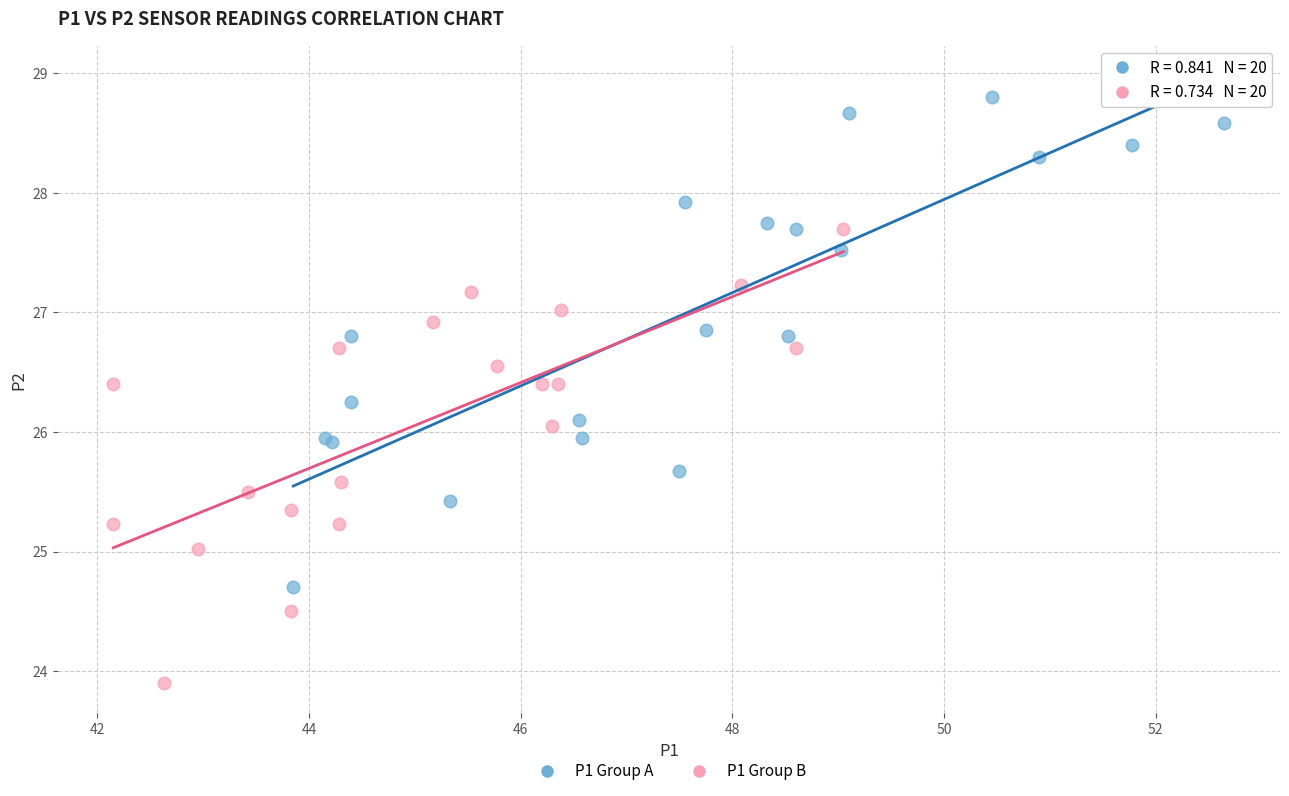

Which series contains the highest Y value?

P1 Group A